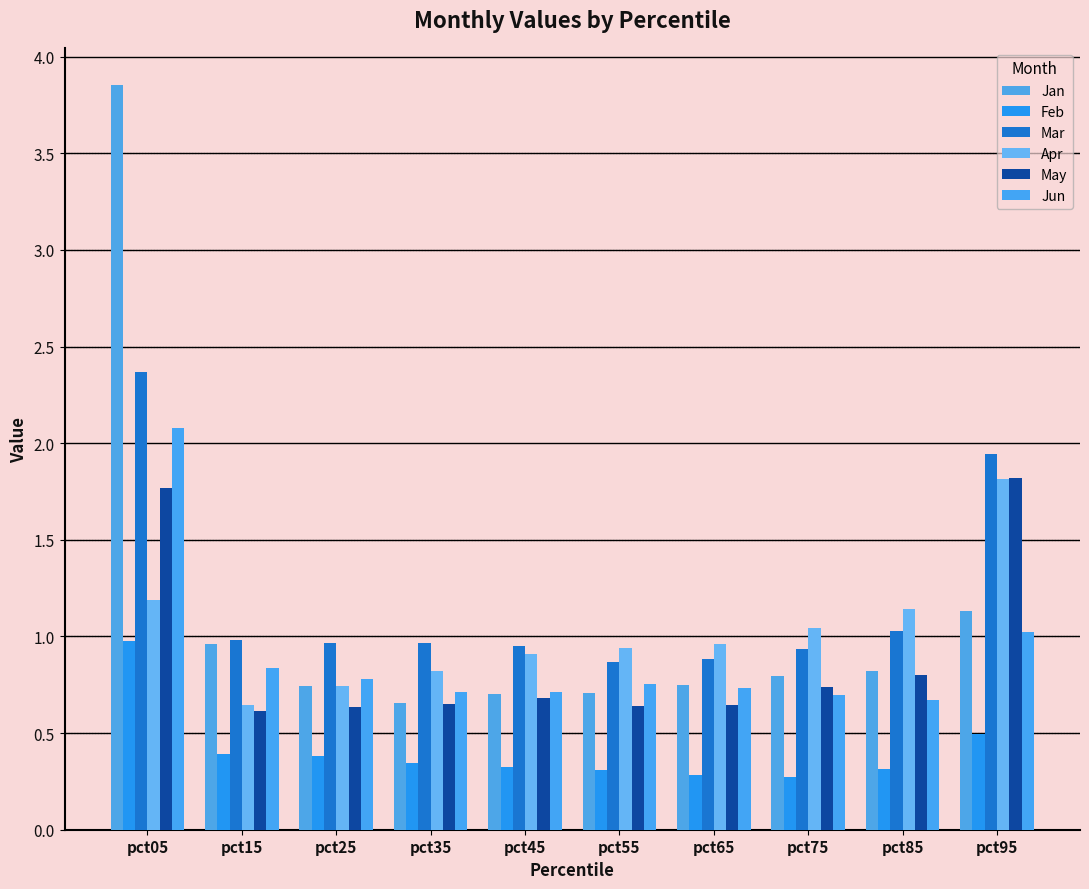

Does the chart contain stacked bars?

No